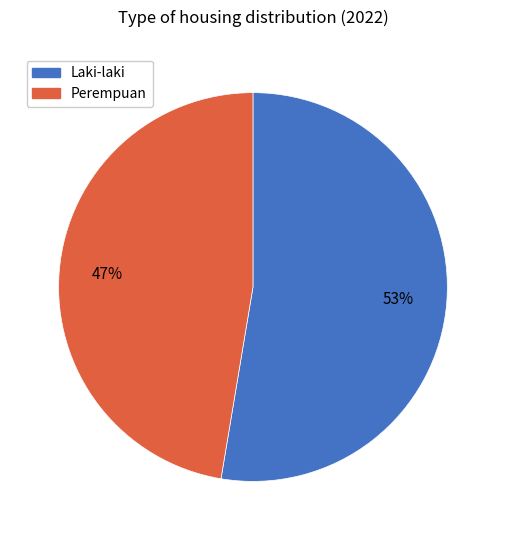

What is the ratio of the value at Perempuan to the value at Laki-laki?

0.9